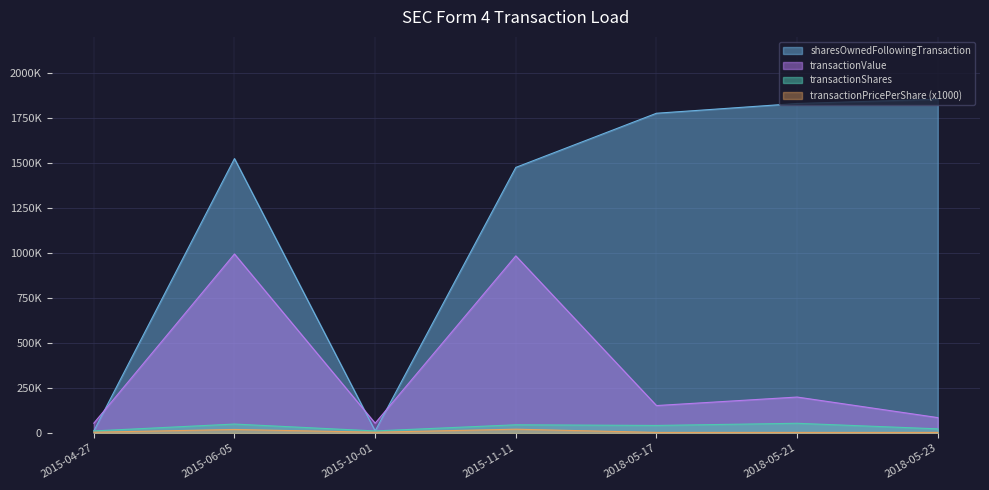

What is the label of the 6th point from the right?

2015-06-05